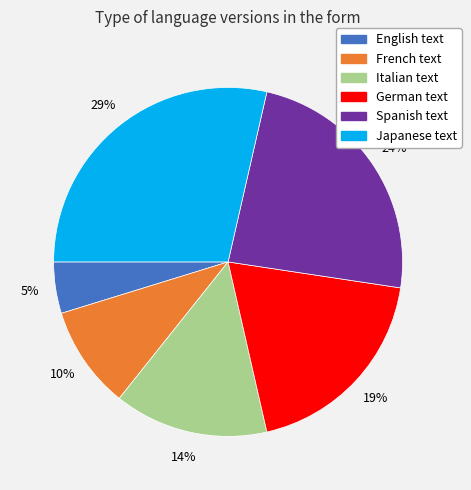

How many segments does this pie chart have?

6